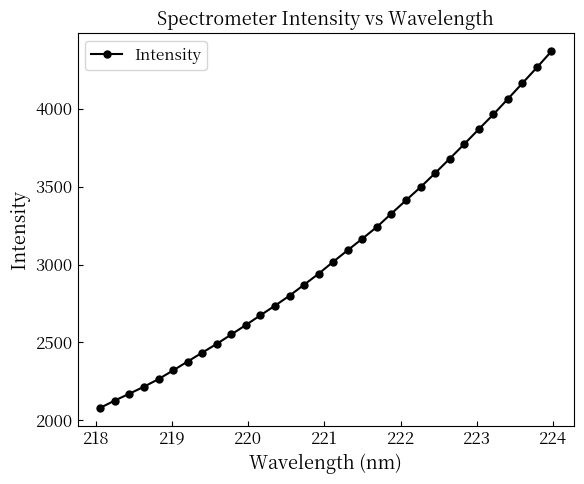

How many values are below 3017?

16